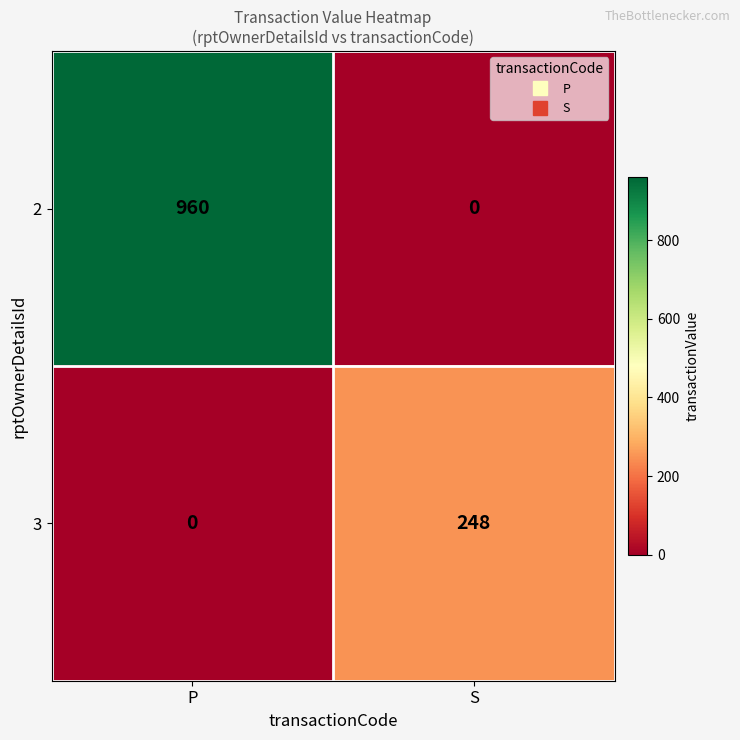

Is it true that 3 equals 150 at S?

False